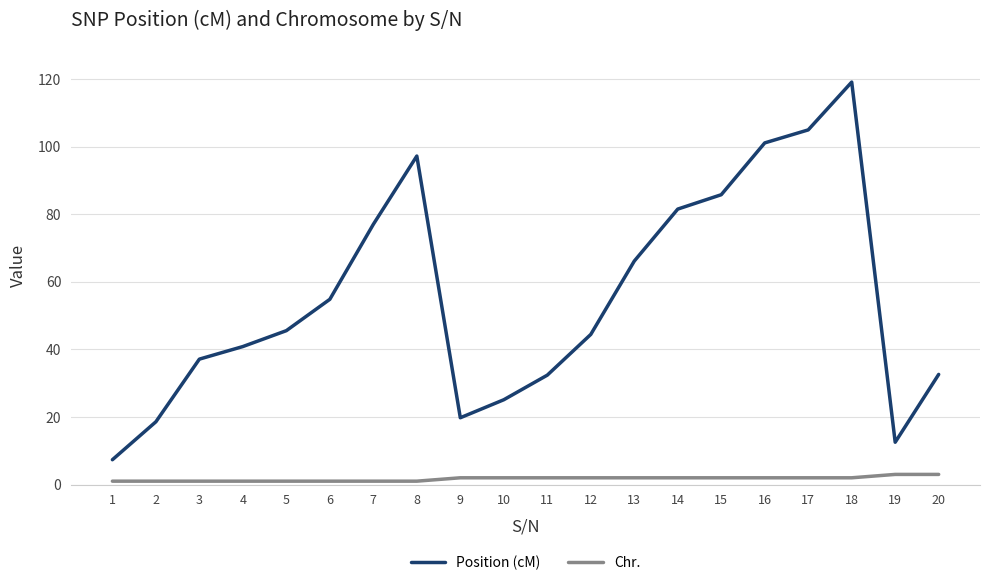

What is the smallest value displayed?

1.0